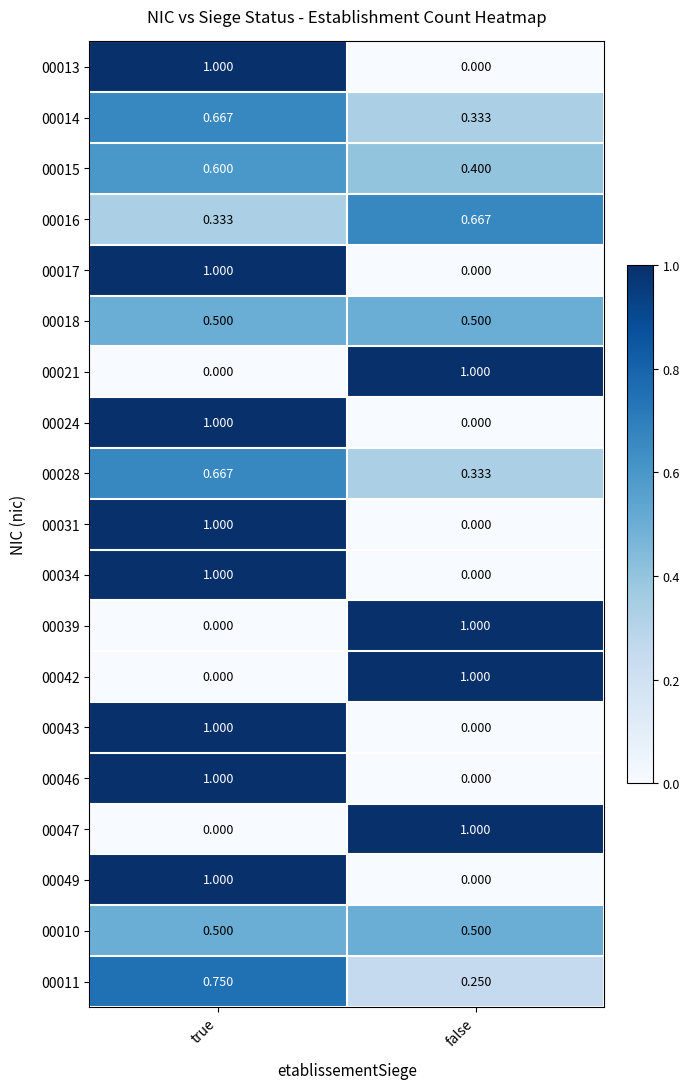

Is the value of 00011 at false greater than the value of 00018 at false?

No